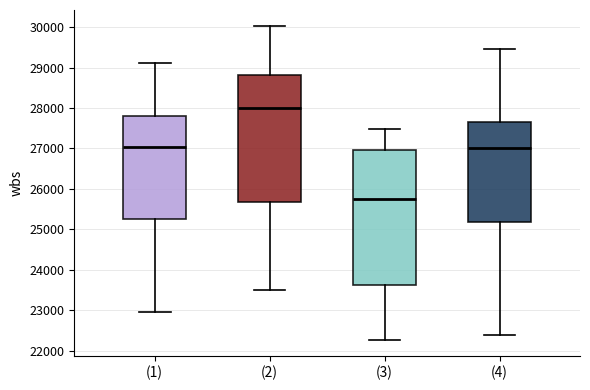

Which box is the tallest, from its lower edge to its upper edge?

(3)